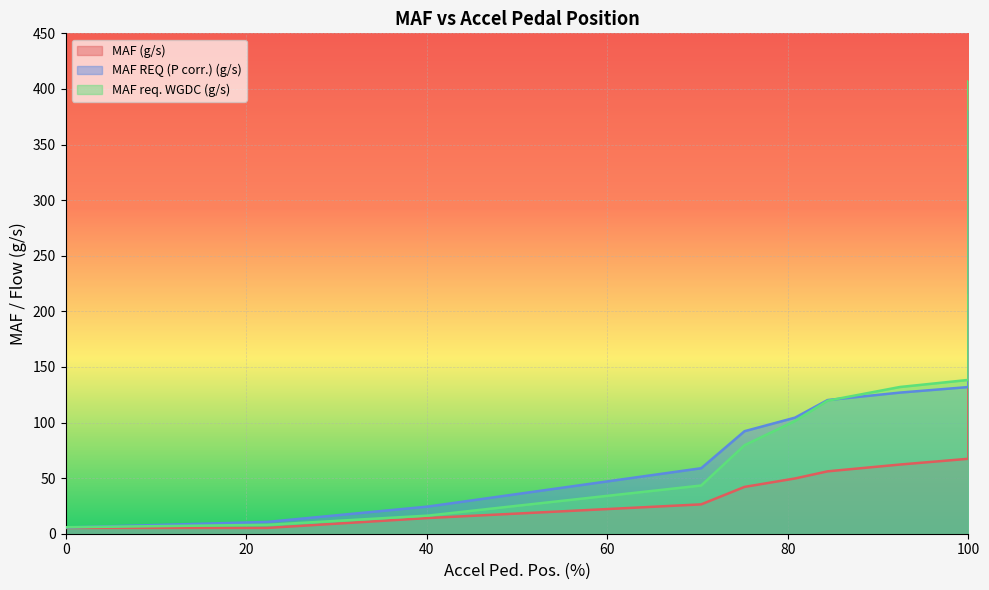

True or false: MAF REQ (P corr.) (g/s) has a value of 163.1 at 100.

True